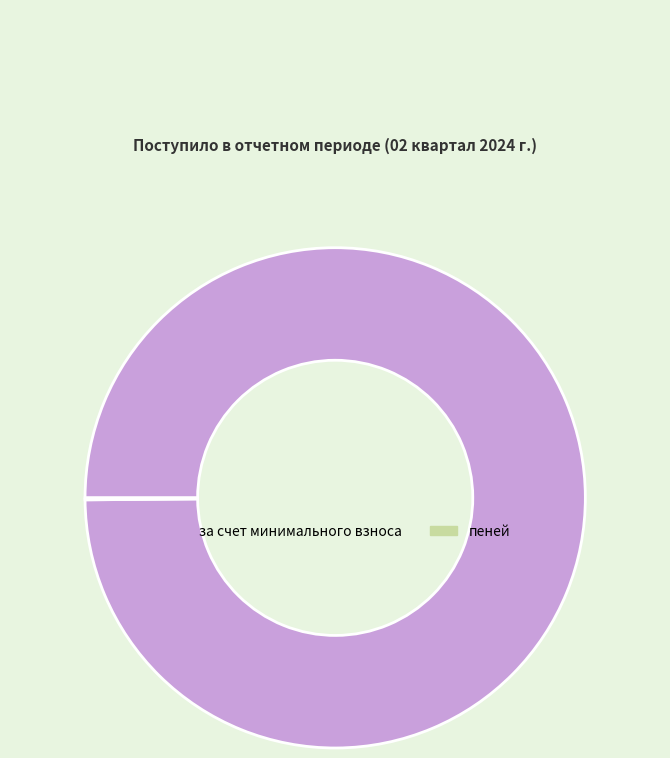

What is the largest slice in the pie chart?

за счет минимального взноса